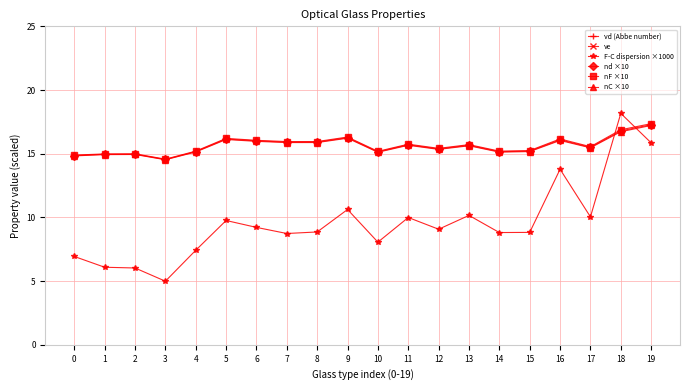

What are all the series names shown in the legend?

νd (Abbe number), νe, F-C dispersion ×1000, nd ×10, nF ×10, nC ×10